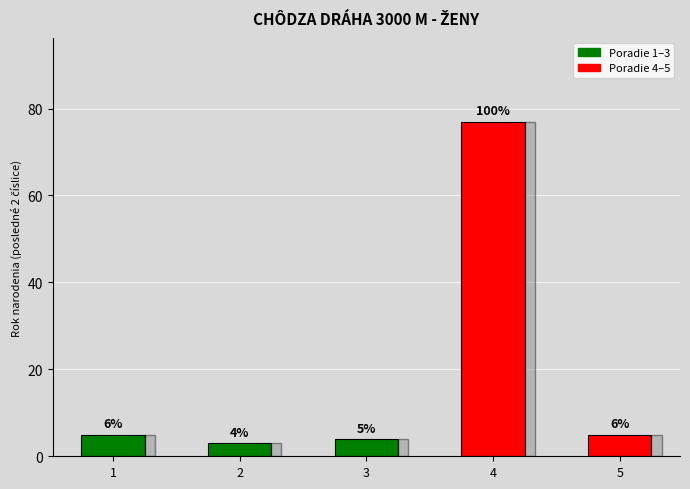

What is the sum of all values?

94